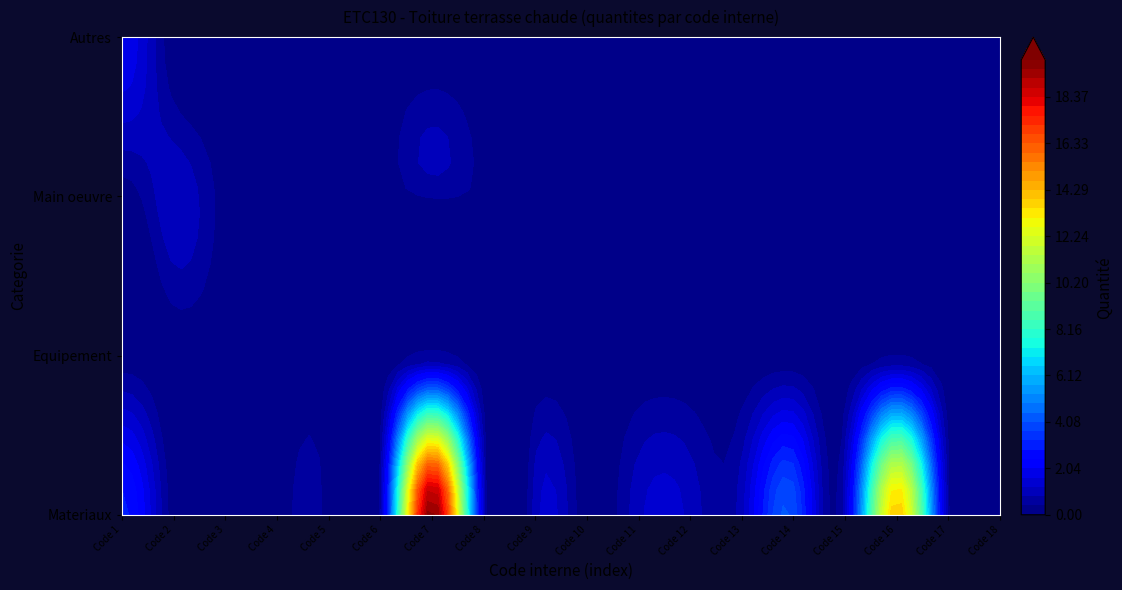

Which has a higher value, mq06hor010 or mt16lrc010ac?

mt16lrc010ac